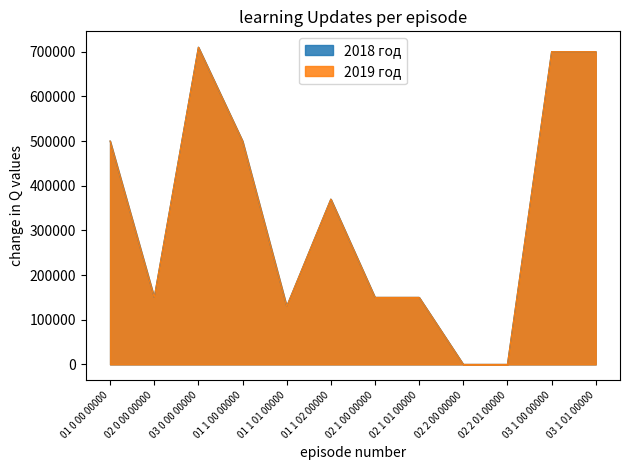

What position from the left is 02 0 00 00000?

2